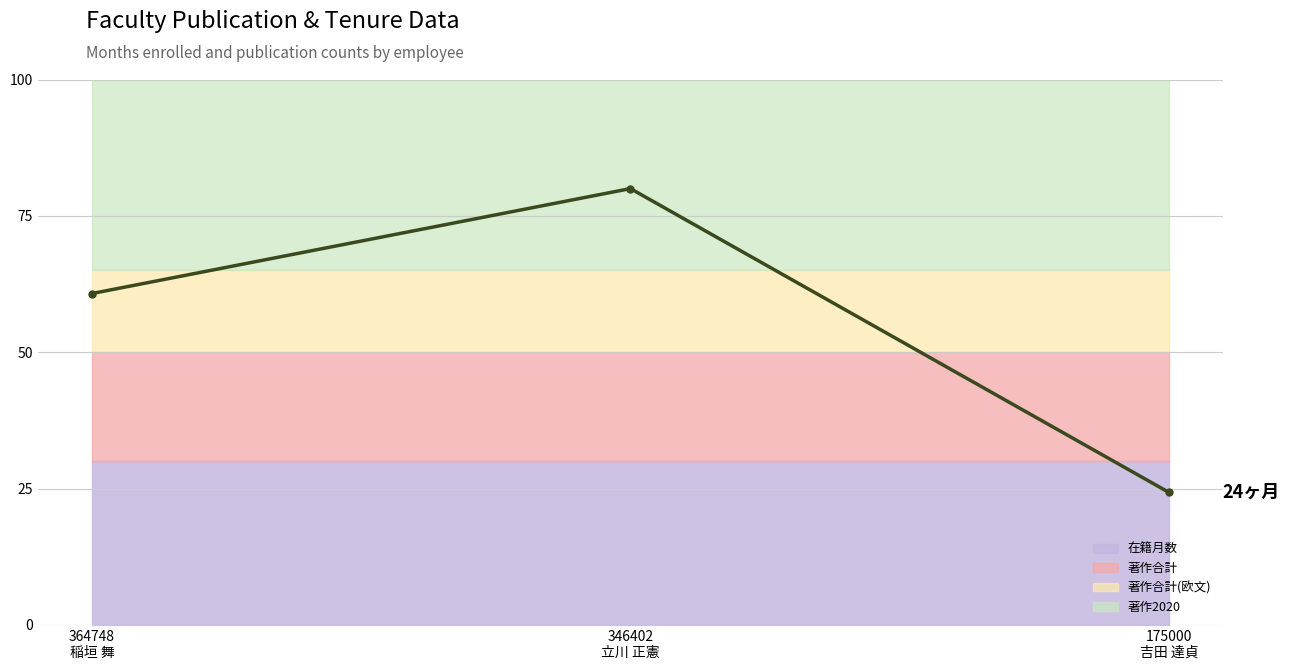

Reading right to left, list all the values displayed in this chart.

24.3	80.0	60.8